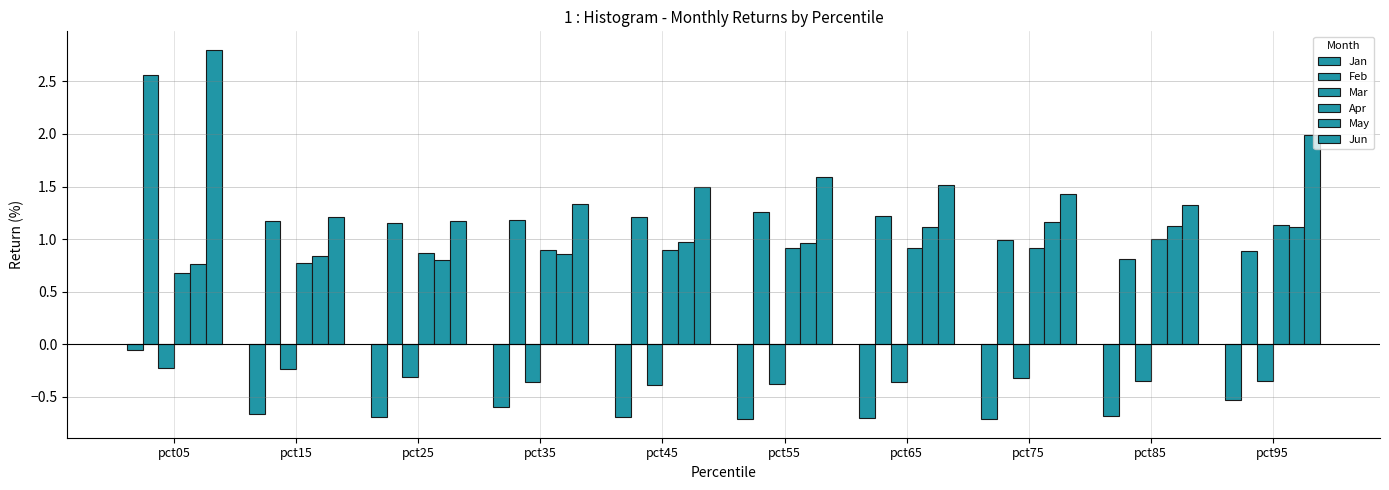

How many bars are there in each group?

6